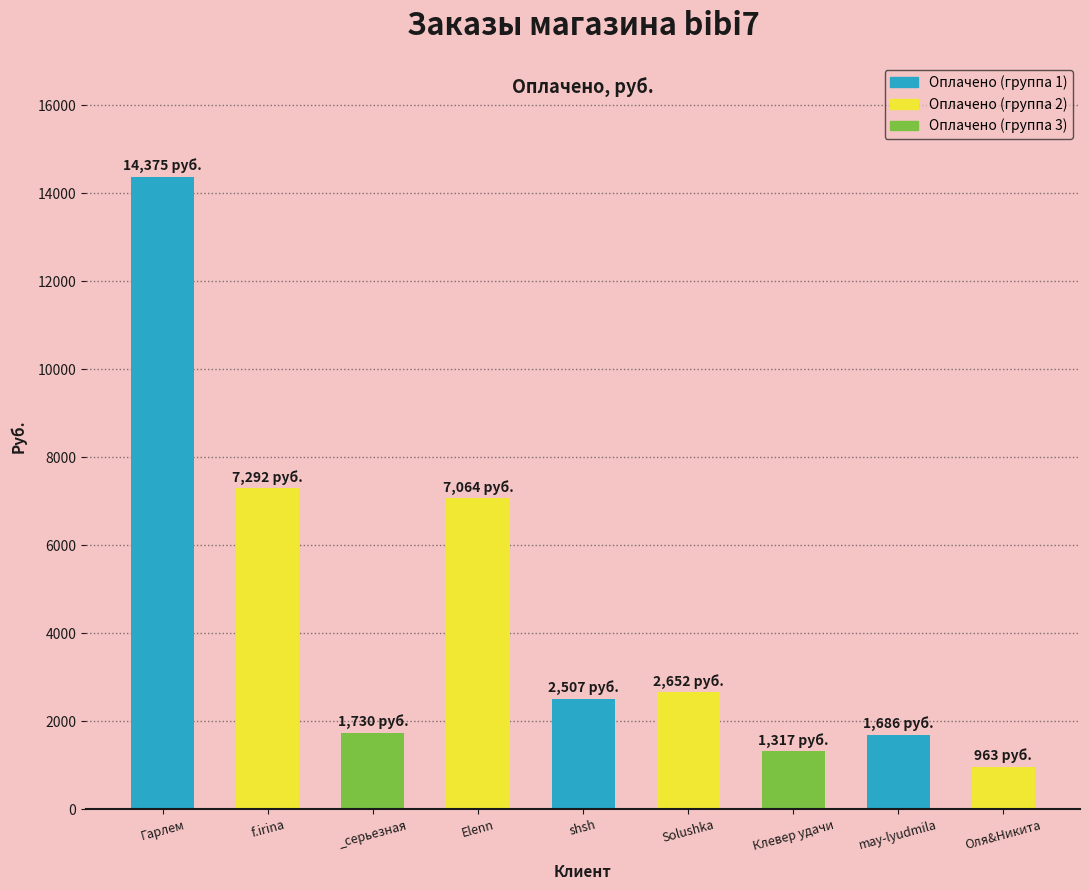

How many bars are there in total?

9